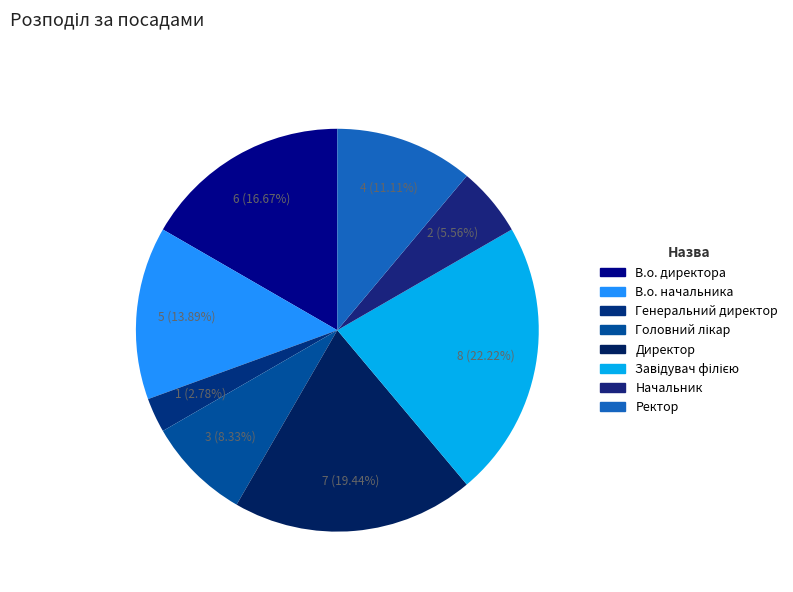

To the nearest percent, what percentage of the pie is Завідувач філією?

22%